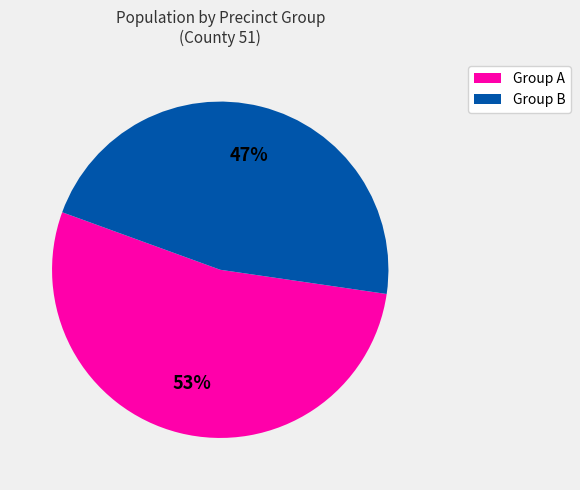

Does any single category account for the majority?

Yes